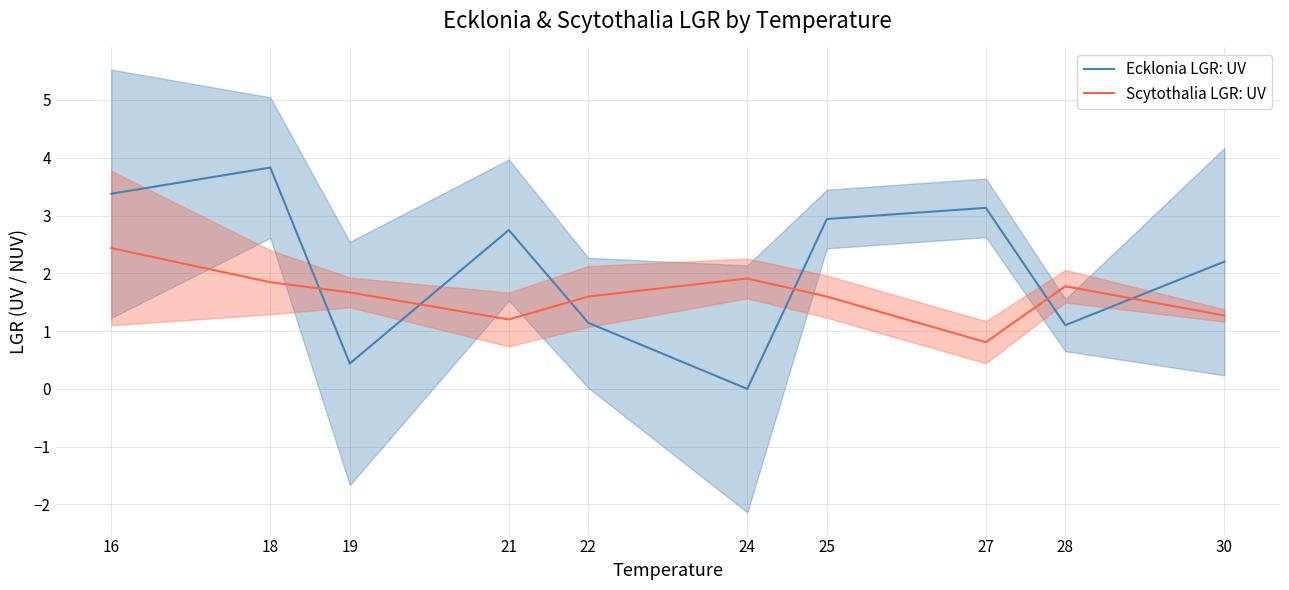

What is the maximum value for Ecklonia LGR: UV?

3.8